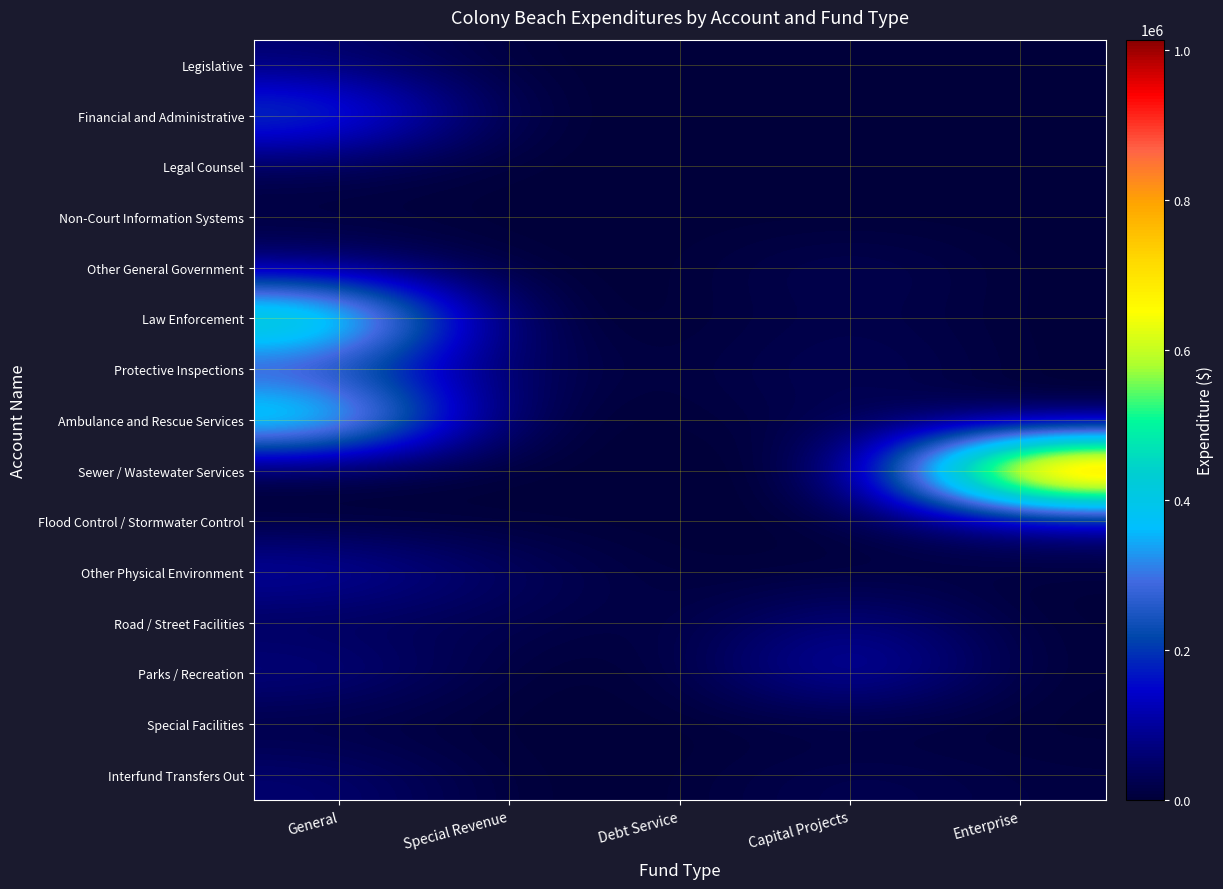

Which category has the lowest value across all series?

Special Revenue